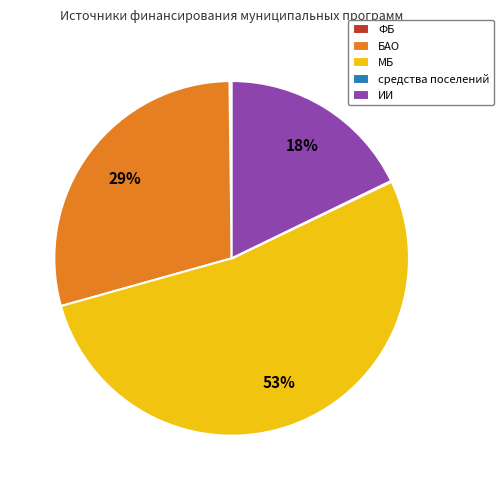

Approximately how many times larger is the value at МБ compared to БАО?

1.8